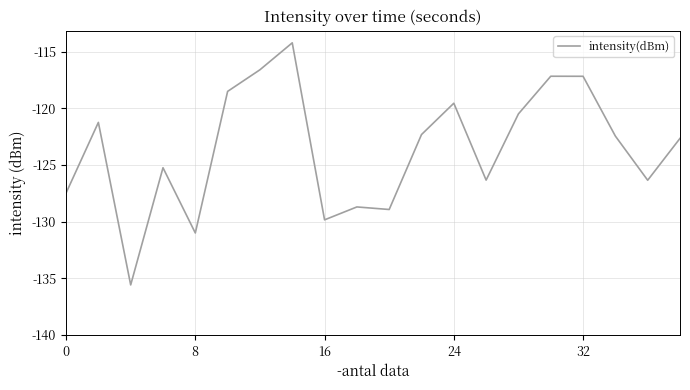

What is the difference between the maximum and minimum values?

21.3